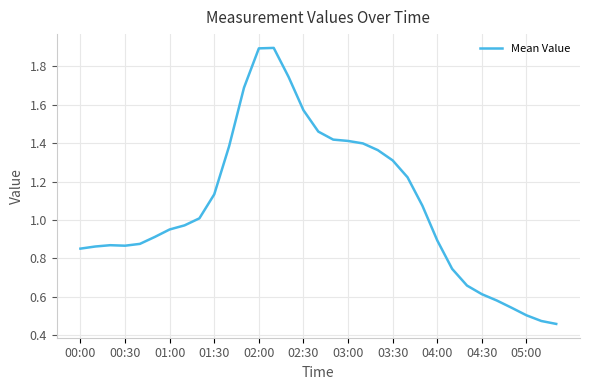

What is the maximum value shown in the chart?

1.9